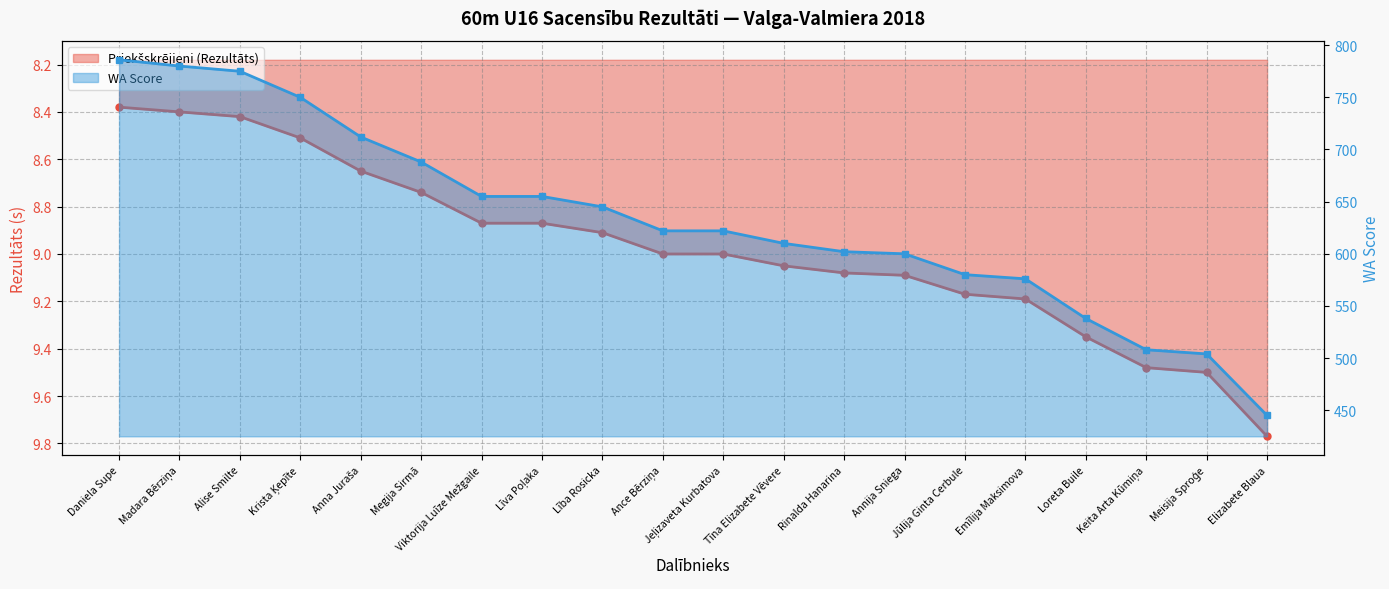

At which category is the sum across all series the highest?

Daniela Supe